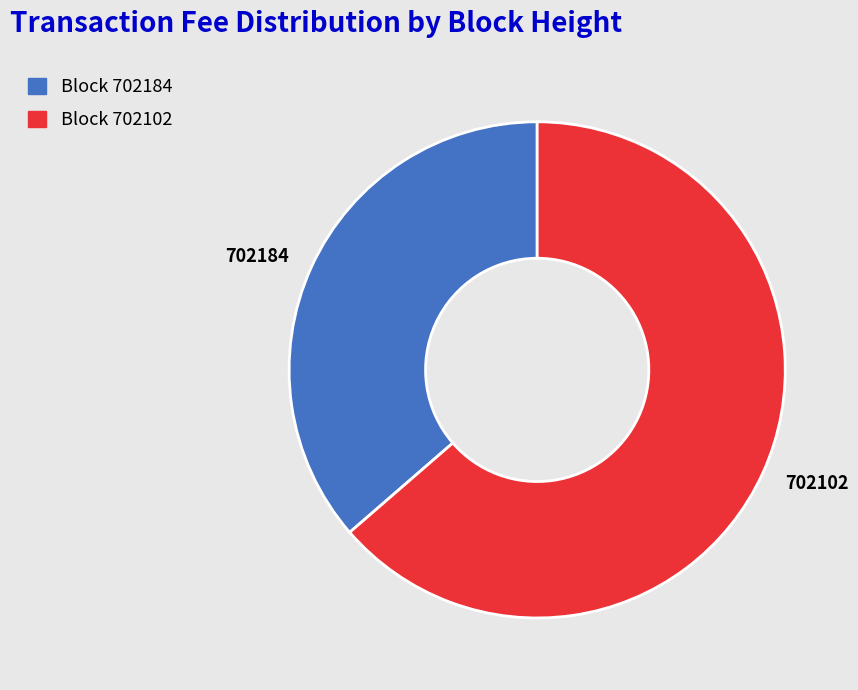

Count the number of slices in the pie.

2